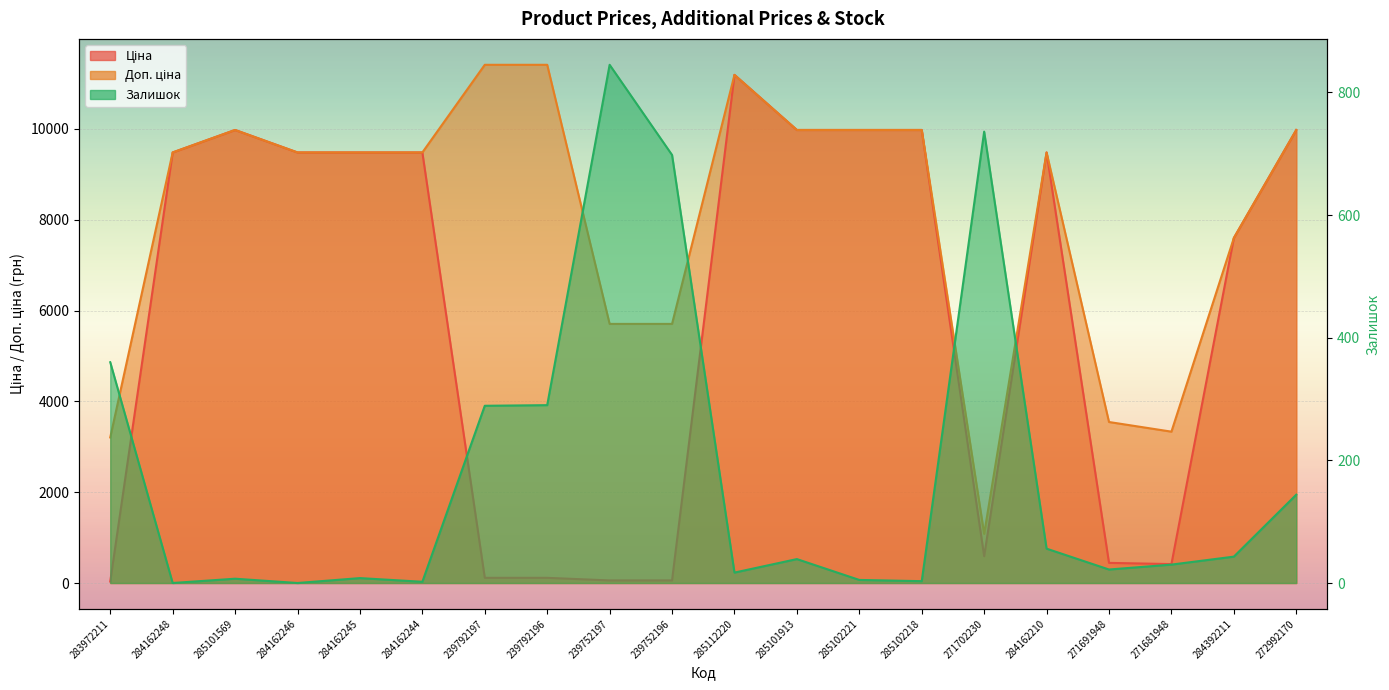

Which series has the largest total across all categories?

Доп. ціна